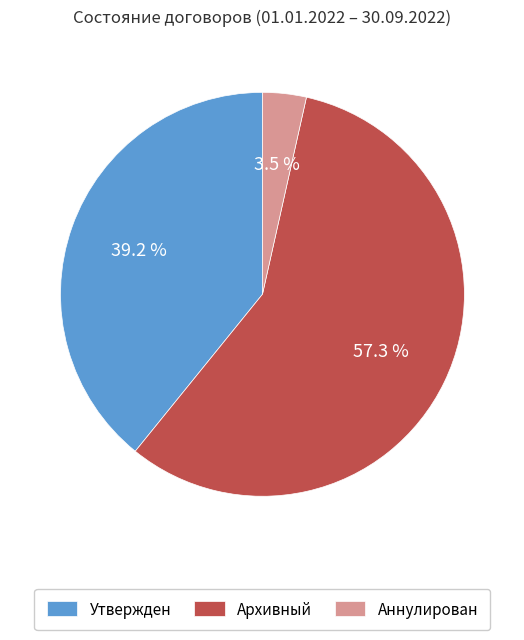

What is the largest slice in the pie chart?

Архивный